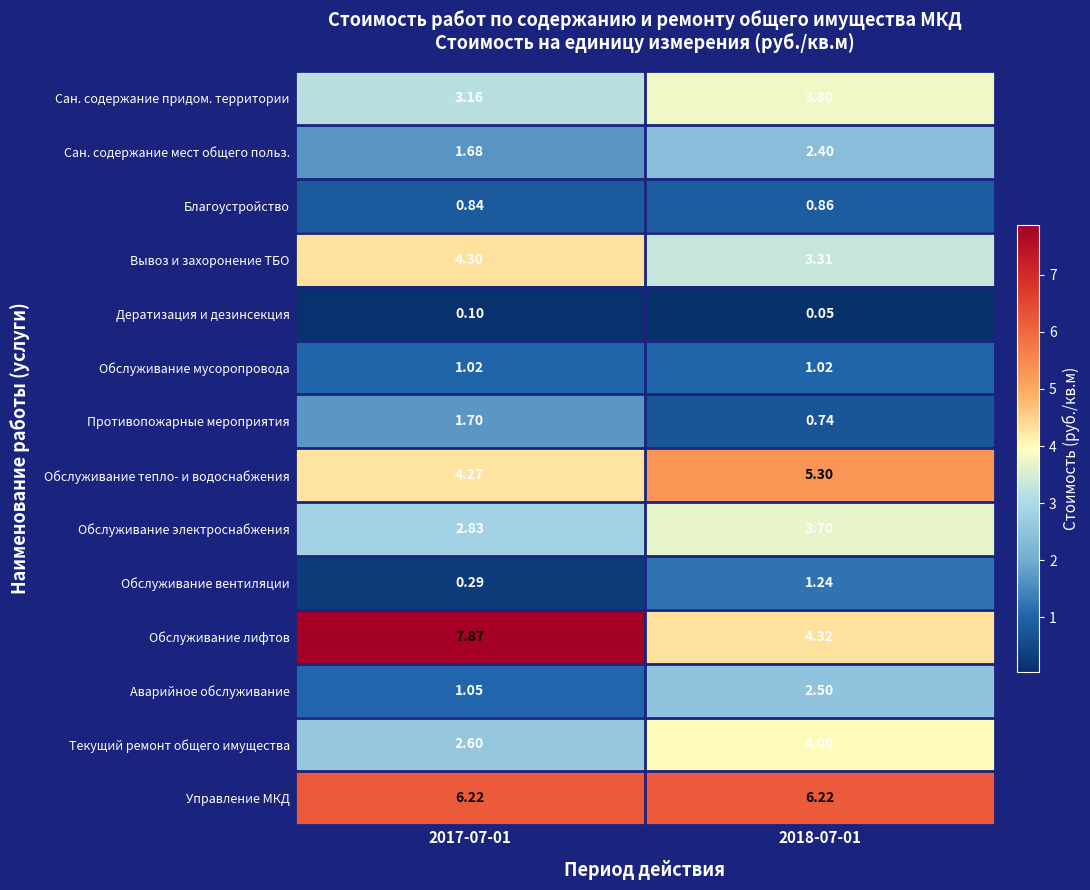

How many distinct data groups are displayed?

14